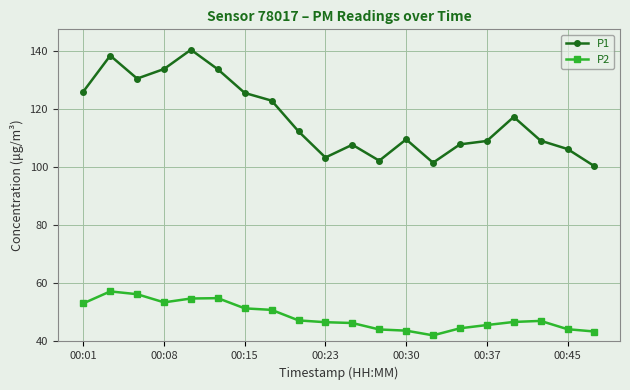

What is the highest value of the P1 series?

140.6